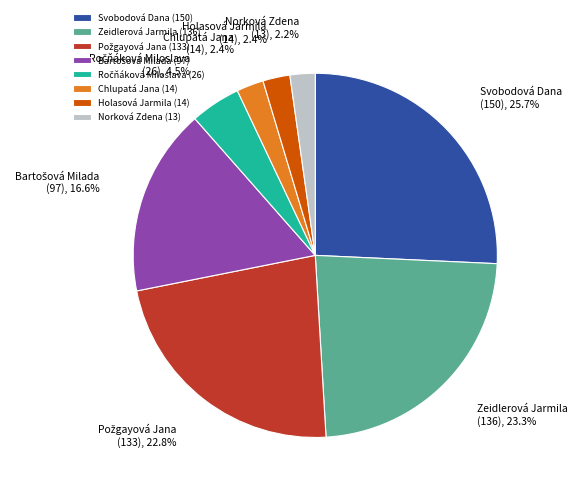

Which category has the biggest portion of the pie?

Svobodová Dana